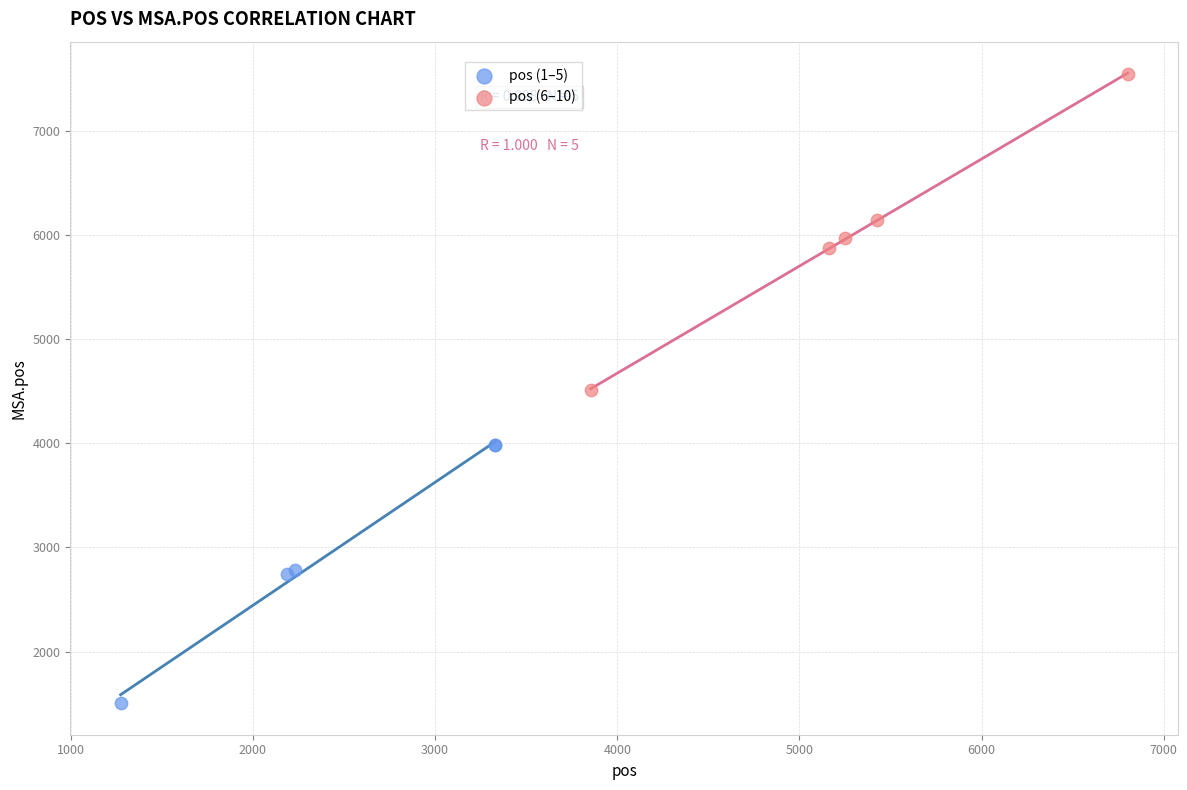

Which series has the largest Y range (max minus min)?

pos (6–10)